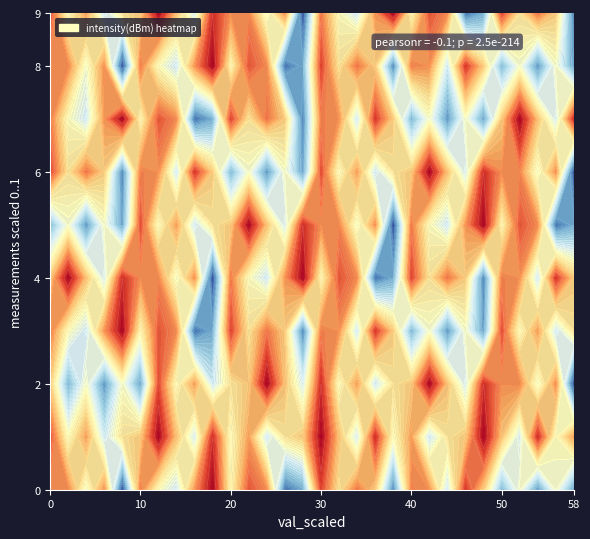

Rank the series by their maximum value, from highest to lowest.

1, 2, 4, 5, 6, 7, 9, 0, 3, 8